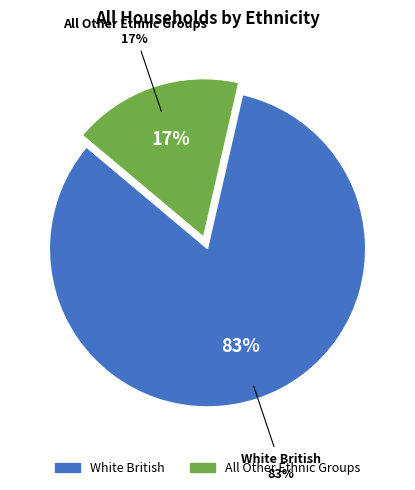

What percentage is the All Other Ethnic Groups slice, to the nearest percent?

17%